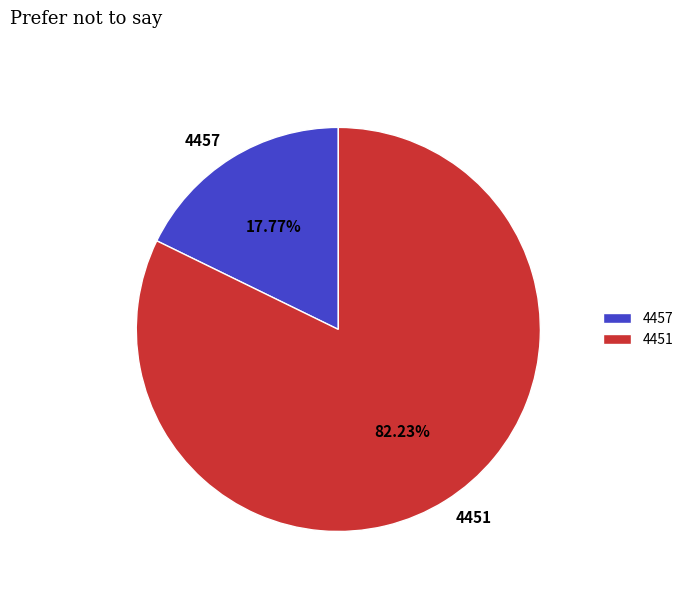

To the nearest percent, what is the average slice percentage?

50%